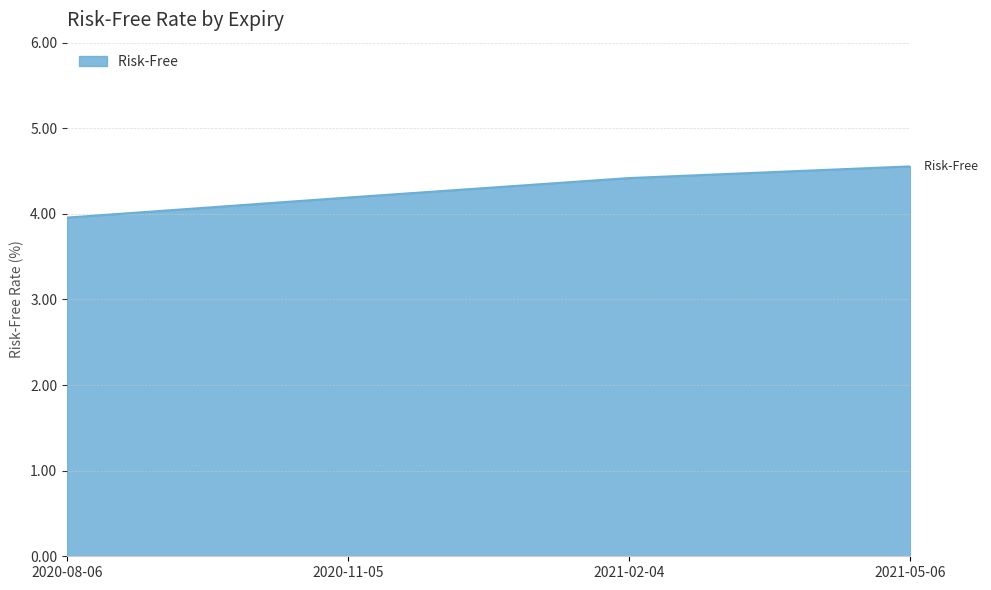

Reading left to right, what are all the values shown in this chart?

2020-08-06=4.0	2020-11-05=4.2	2021-02-04=4.4	2021-05-06=4.6